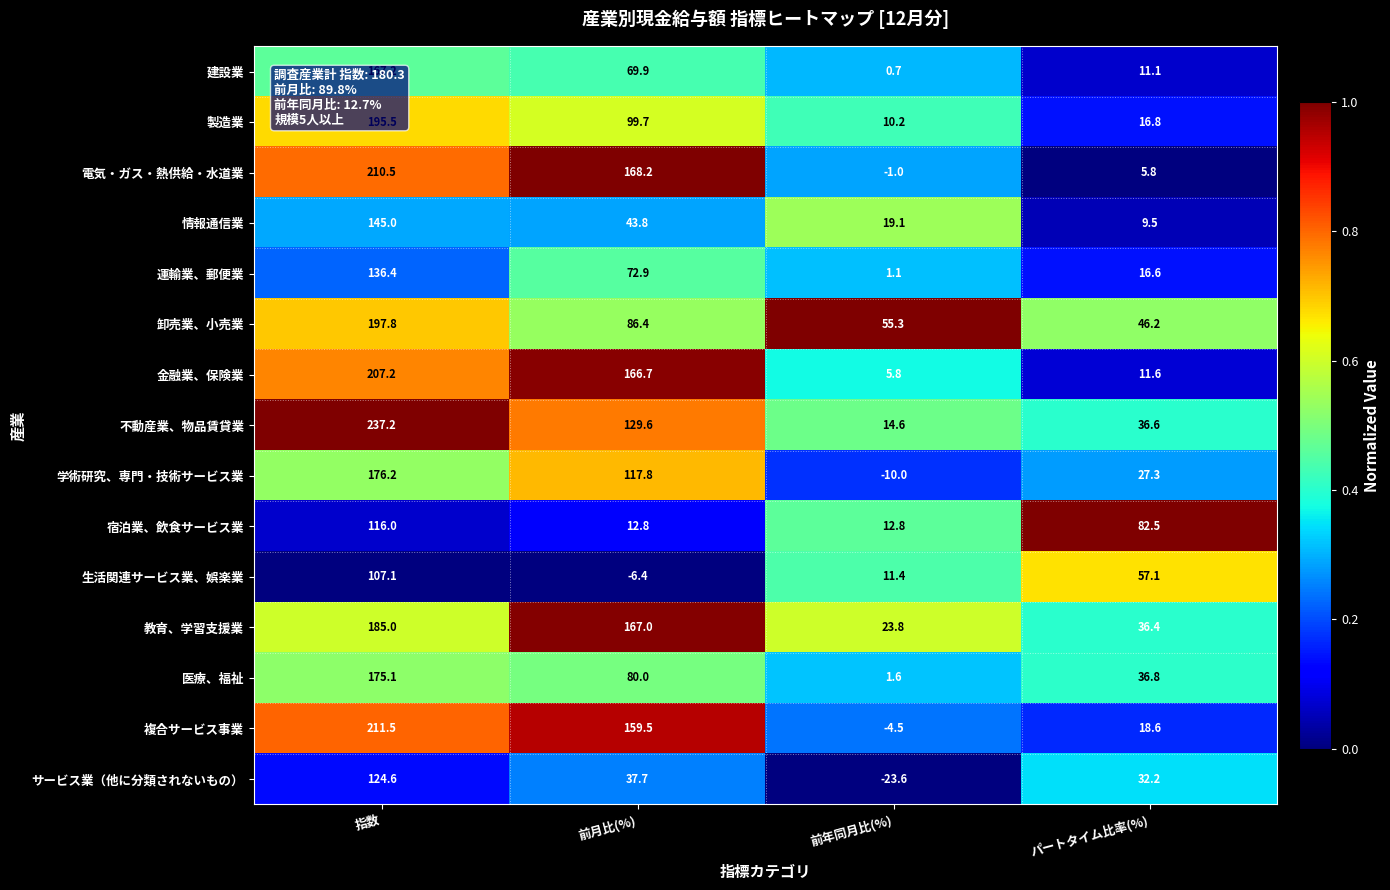

What is the difference between the maximum and minimum values in the 不動産業、物品賃貸業 series?

222.6